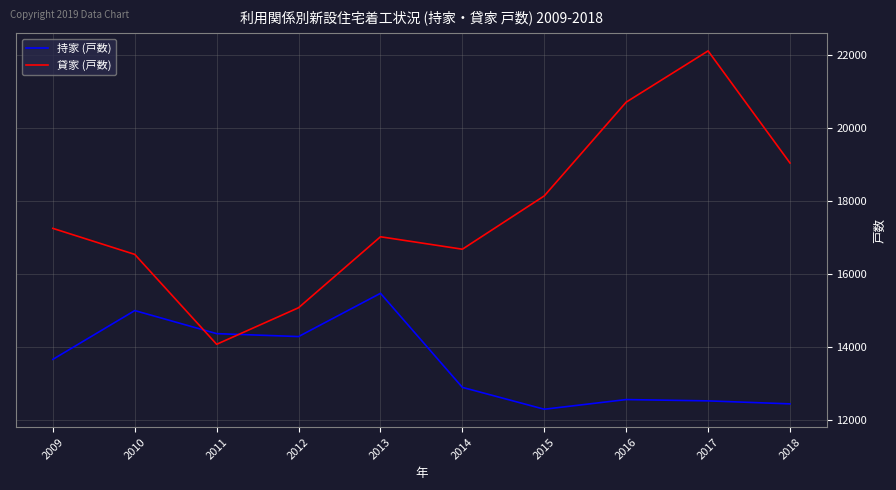

What is the minimum value for 持家 (戸数)?

12307